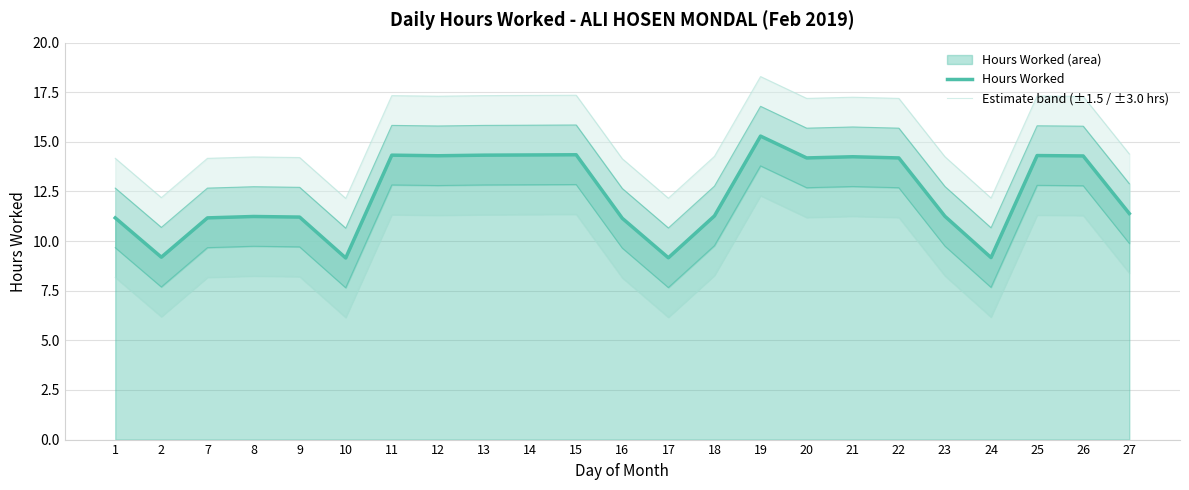

In Estimate band (±1.5 / ±3.0 hrs), how many points are higher than both neighbors (excluding endpoints)?

6